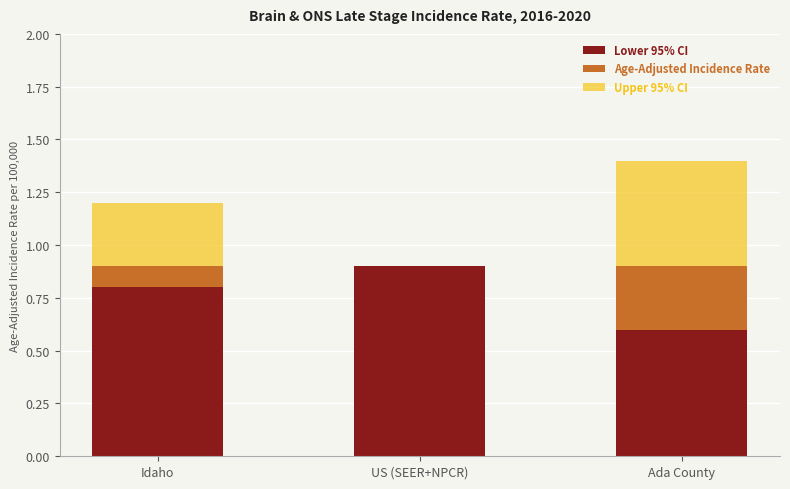

At which label does Lower 95% CI reach its peak?

US (SEER+NPCR)